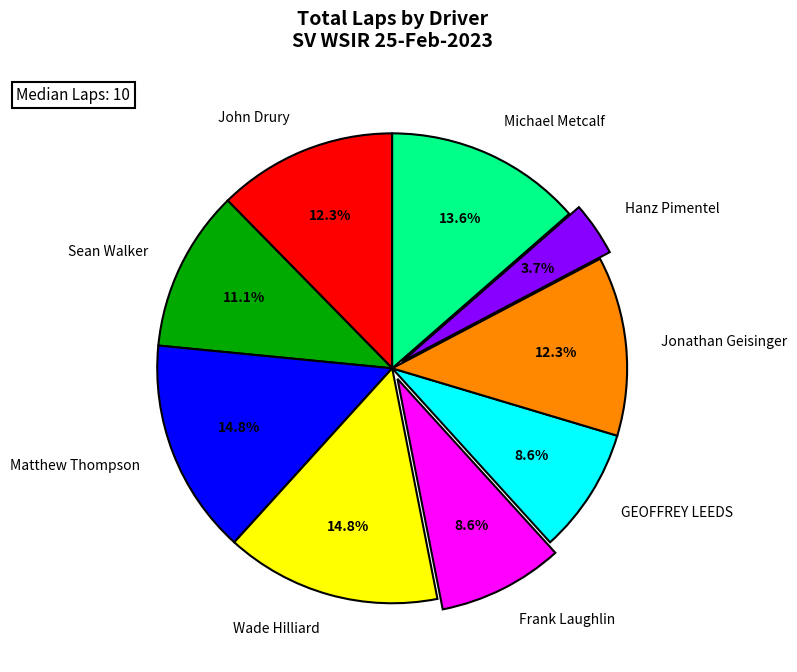

What is the total percentage of Matthew Thompson and Jonathan Geisinger?

27.2%